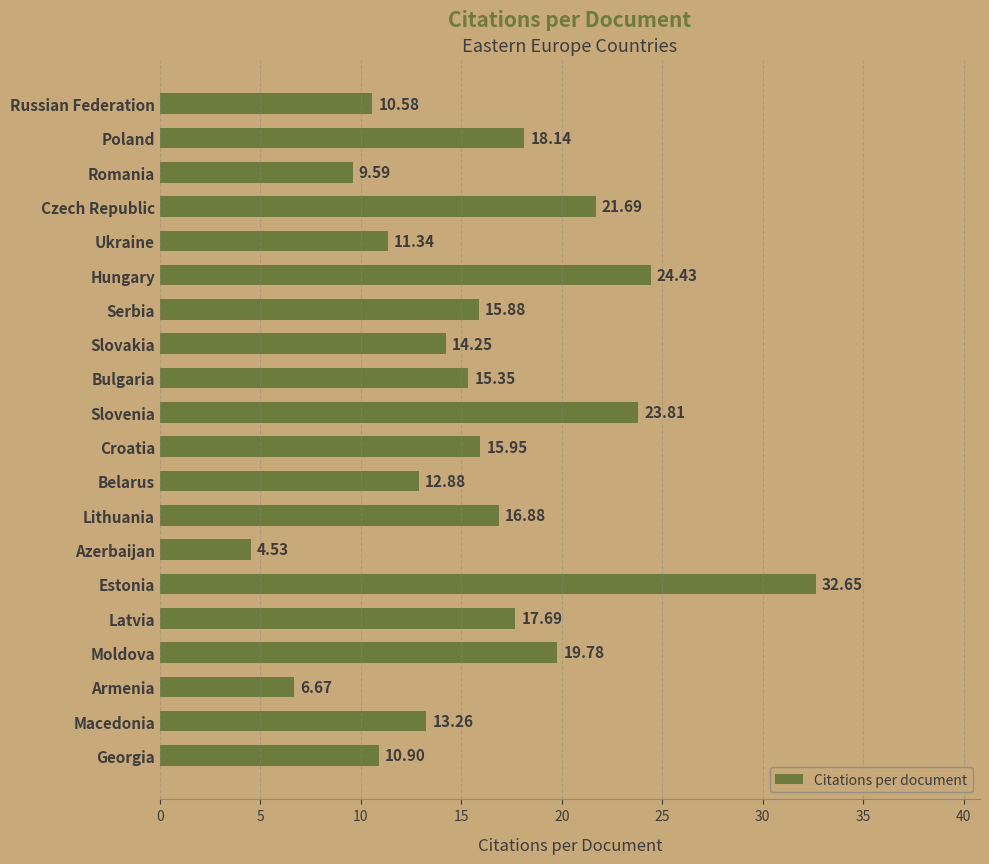

How many data points are less than 15?

9